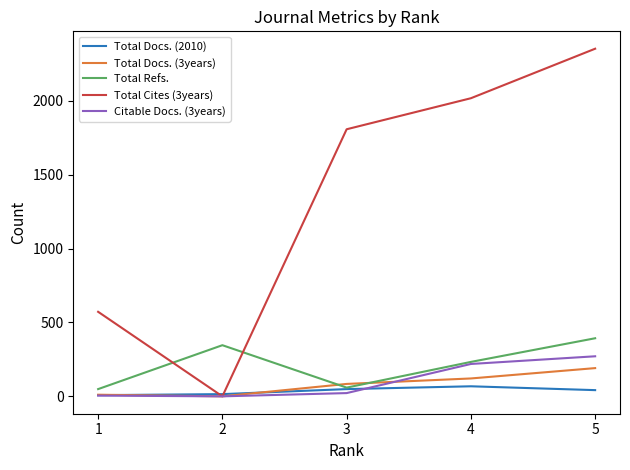

How many interior local peaks does the Total Docs. (2010) series have?

1